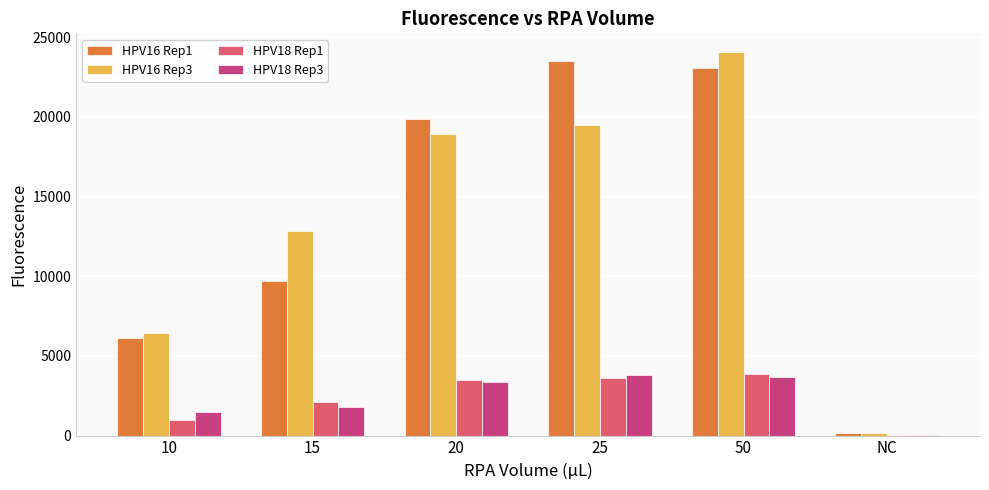

At which category is the sum across all series the highest?

50